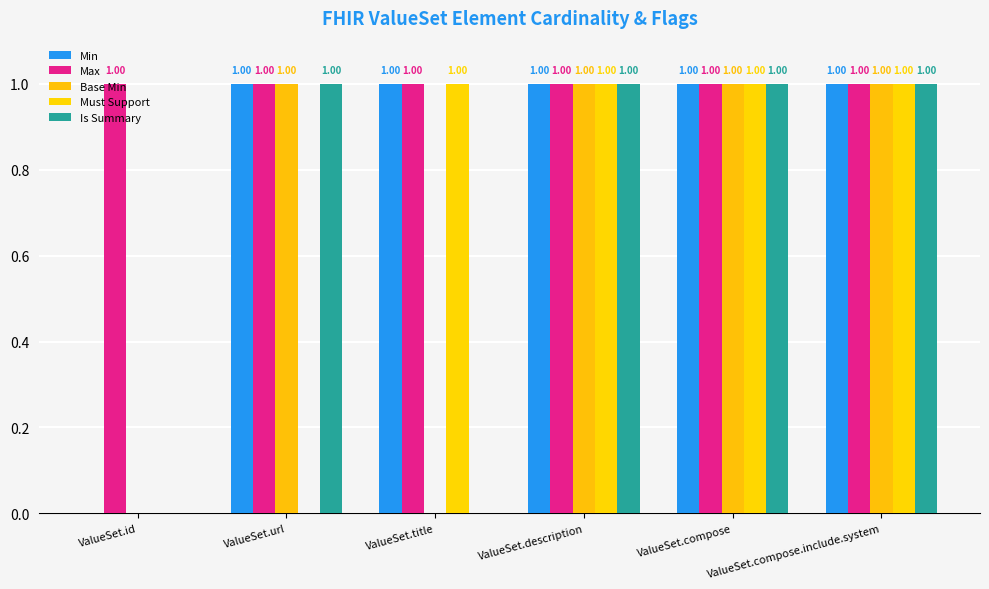

What value does the Min series have at ValueSet.url?

1